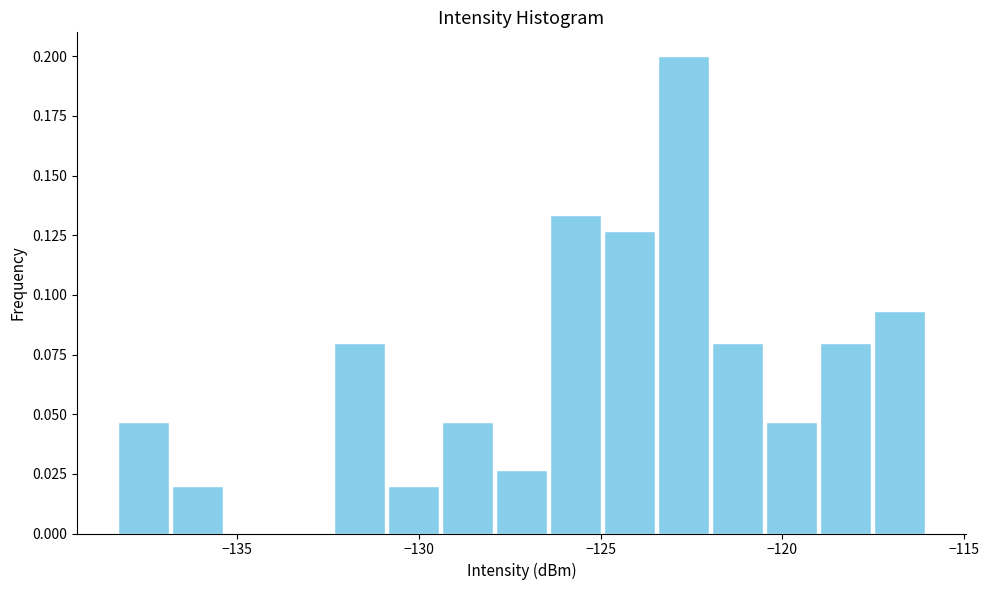

Read against the x-axis, roughly where is the centre of the tallest bar?

-122.5